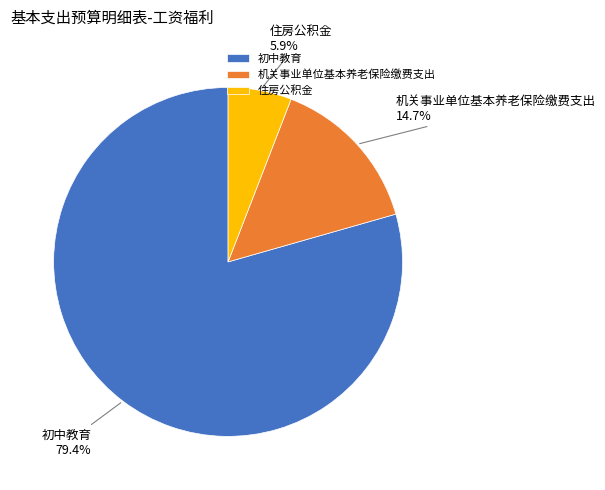

What percentage is the 住房公积金 slice, to the nearest percent?

6%